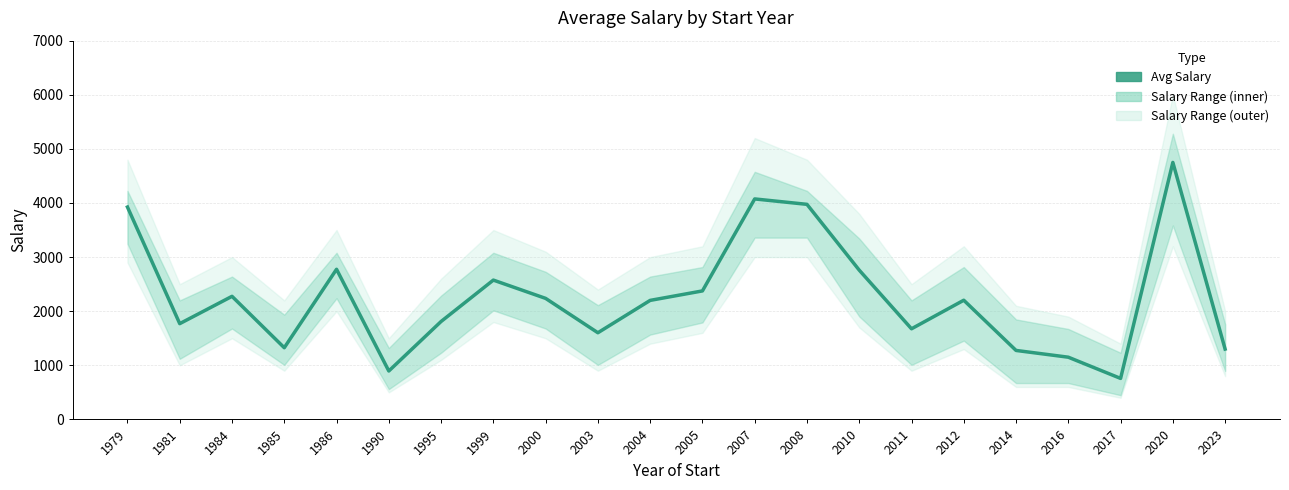

What is the difference between the values at 2010 and 1979?

1166